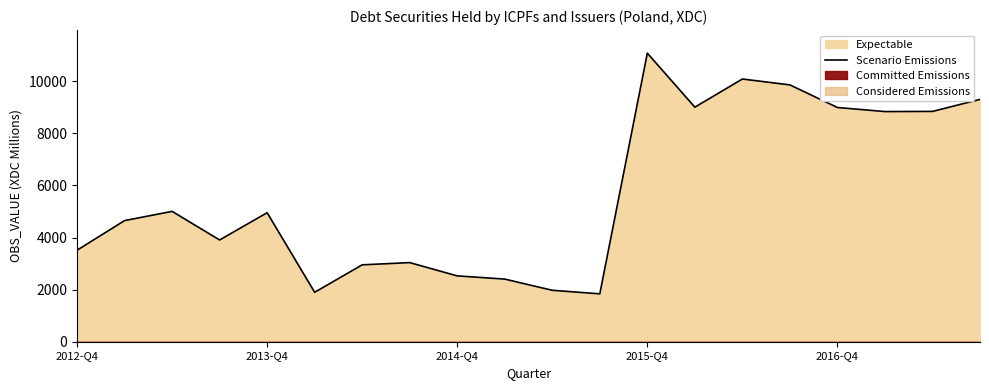

What is the greatest value displayed?

11077.4